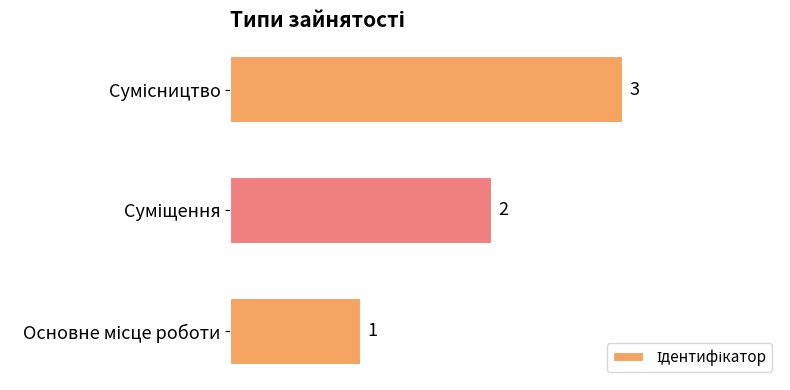

What is the greatest value displayed?

3